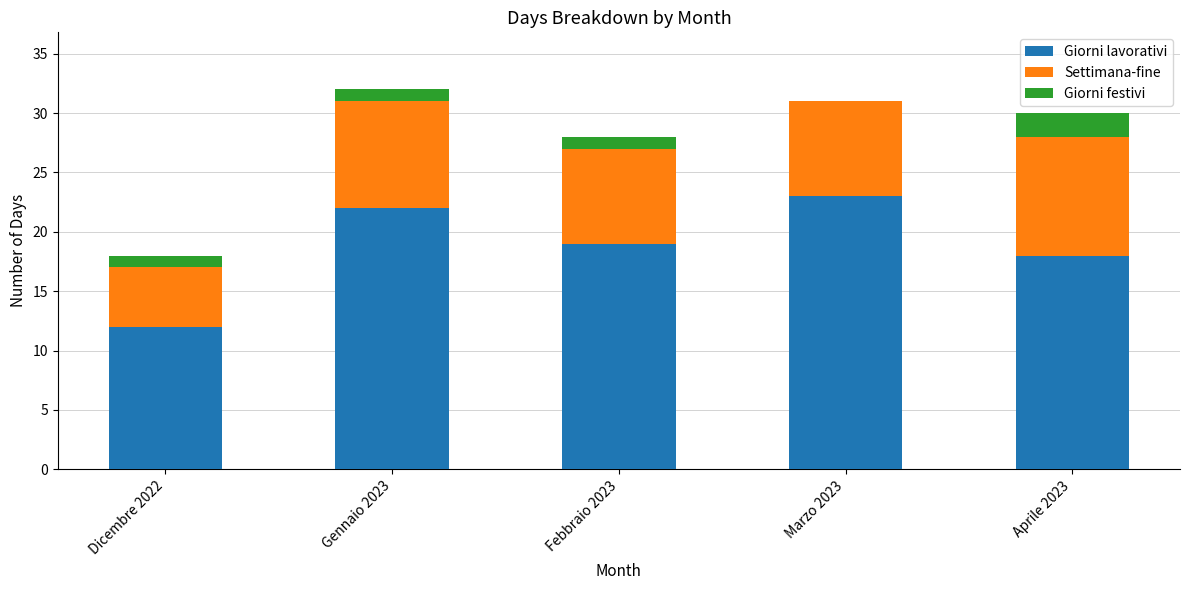

What is the total value across all series at Febbraio 2023?

28